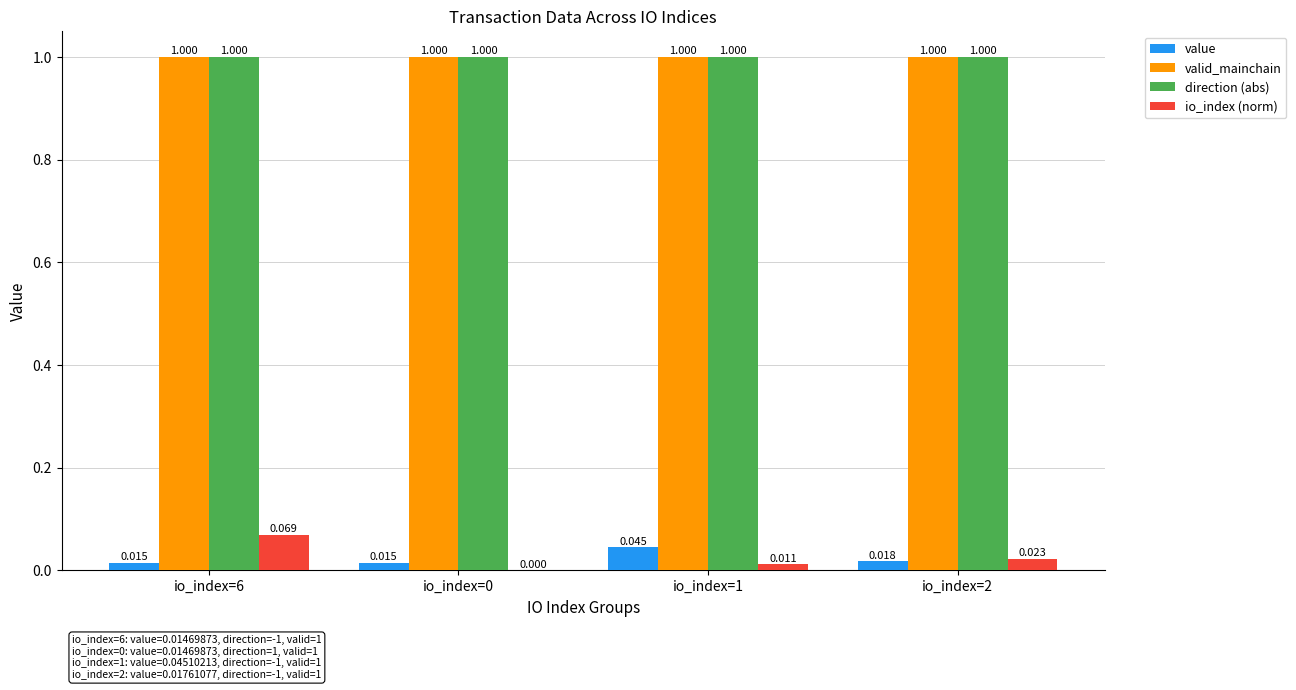

Which series changed the most between io_index=6 and io_index=1?

io_index (norm)